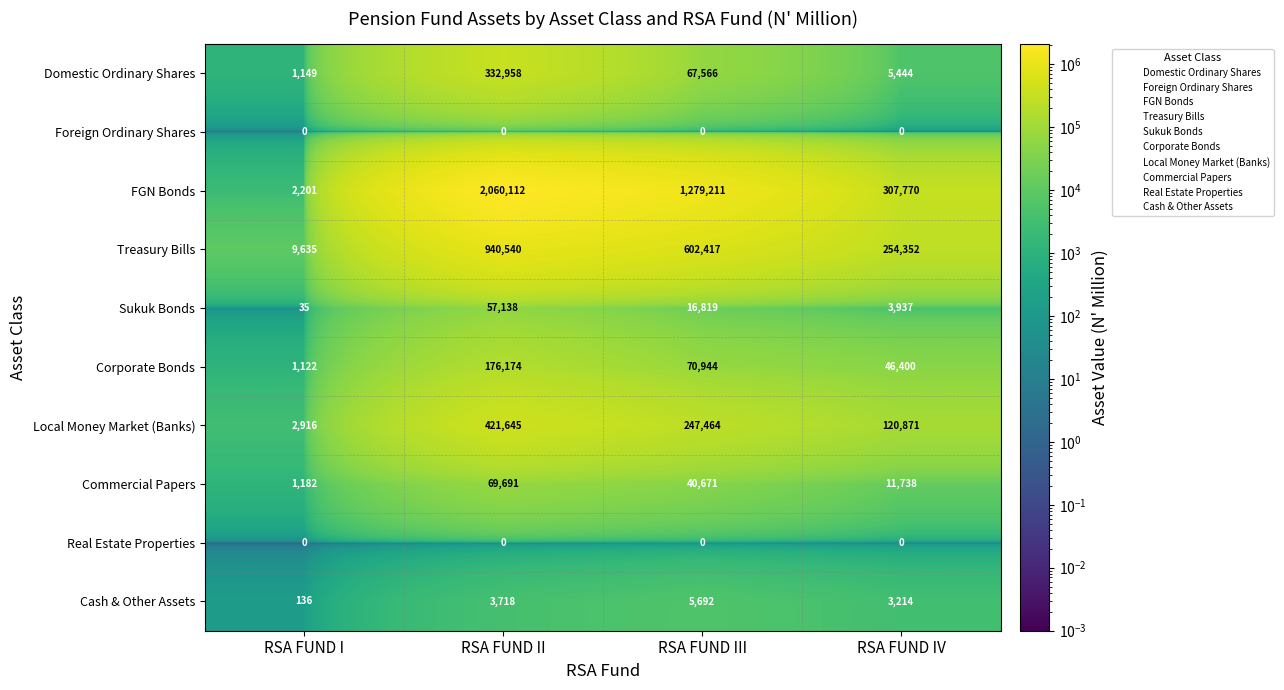

The Domestic Ordinary Shares series shows 1641 at RSA FUND I. True or false?

False